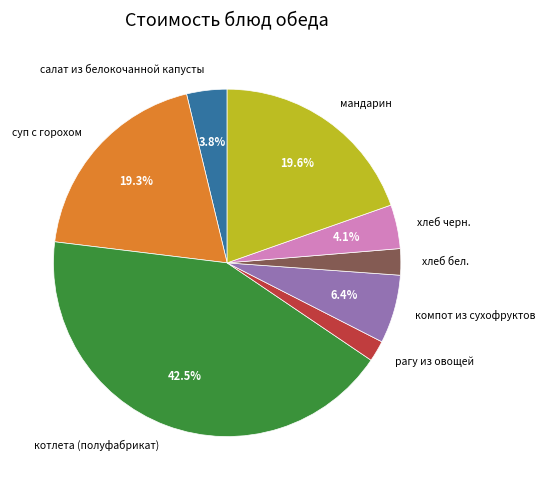

How many segments does this pie chart have?

8